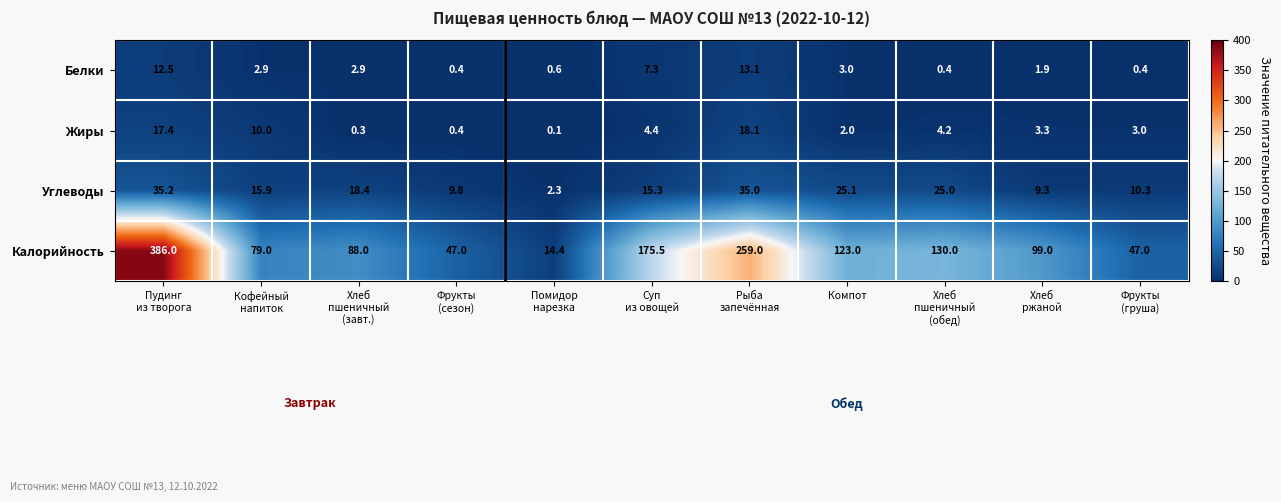

Which series has the largest total across all categories?

Калорийность